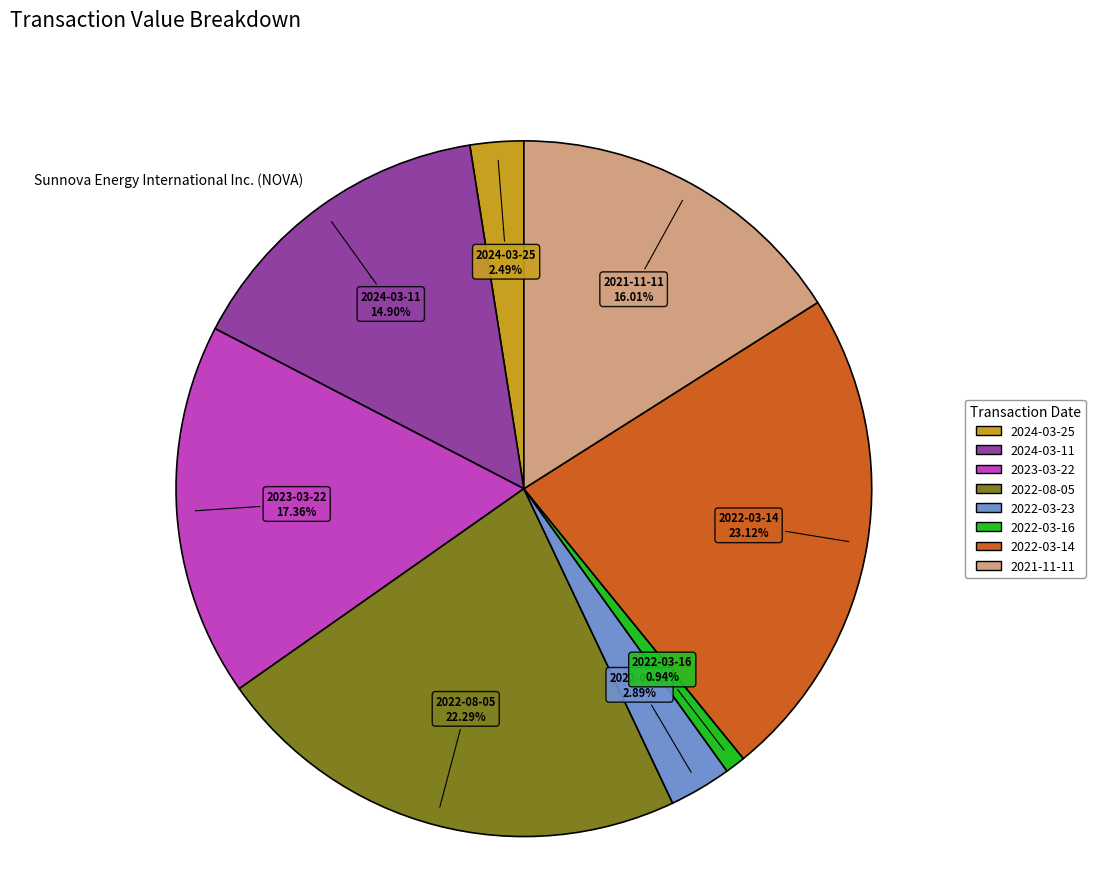

Which has a higher value, 2022-03-16 or 2022-03-14?

2022-03-14